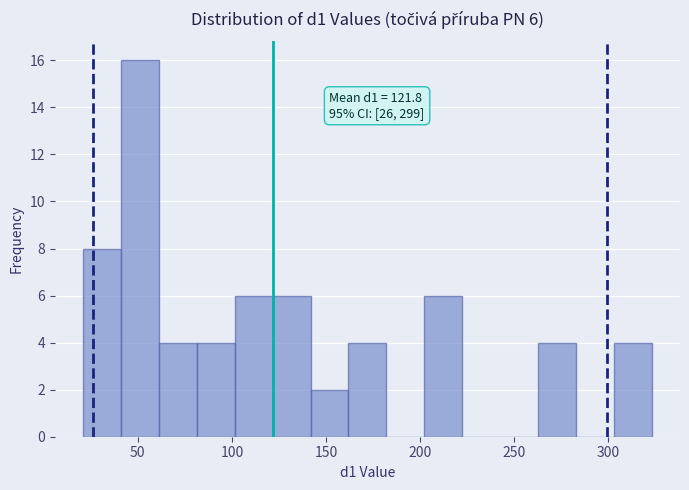

Which range on the x-axis has the tallest bar?

40 to 60